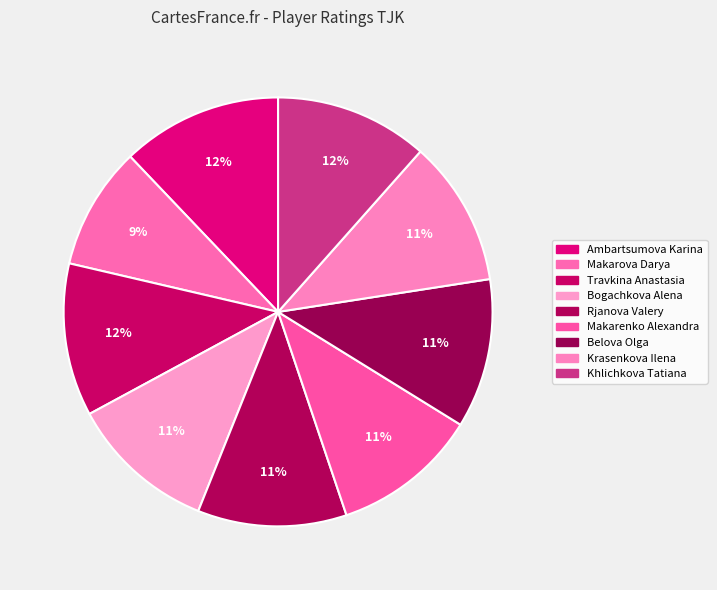

Between Travkina Anastasia and Makarenko Alexandra, which is larger?

Travkina Anastasia